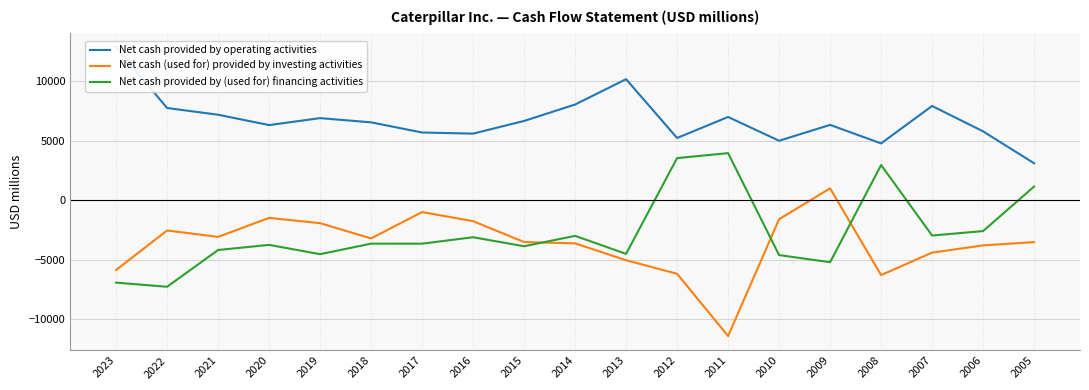

What is the average value of the Net cash provided by (used for) financing activities series?

-2750